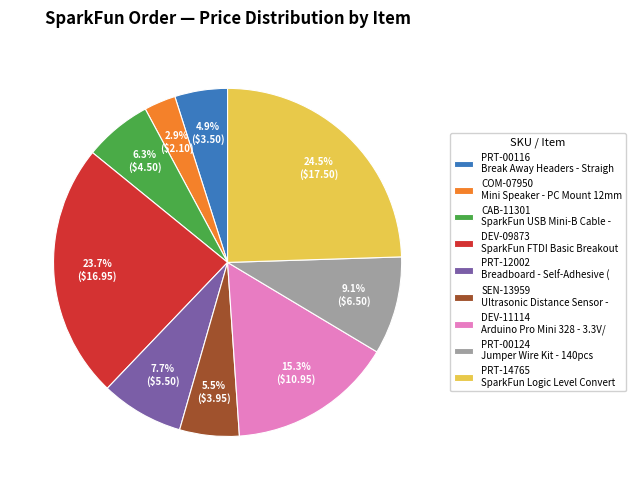

Is there a majority slice in this chart?

No